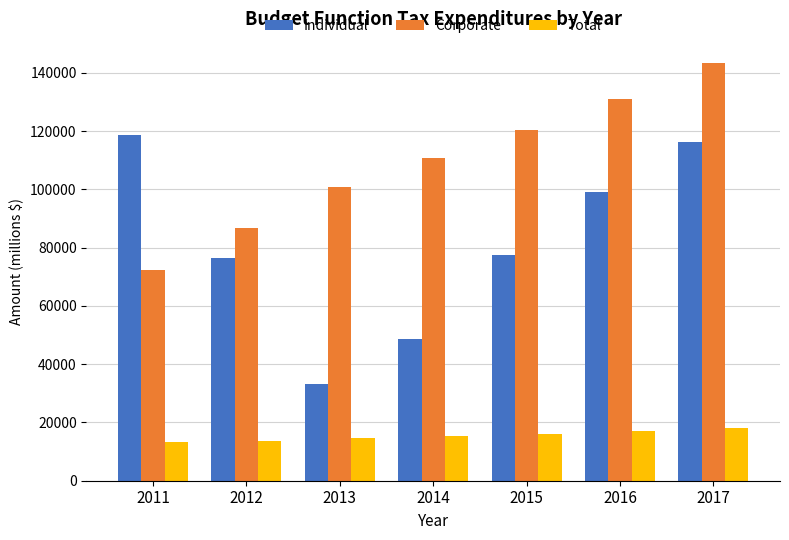

What is the average value of the Total series?

15423